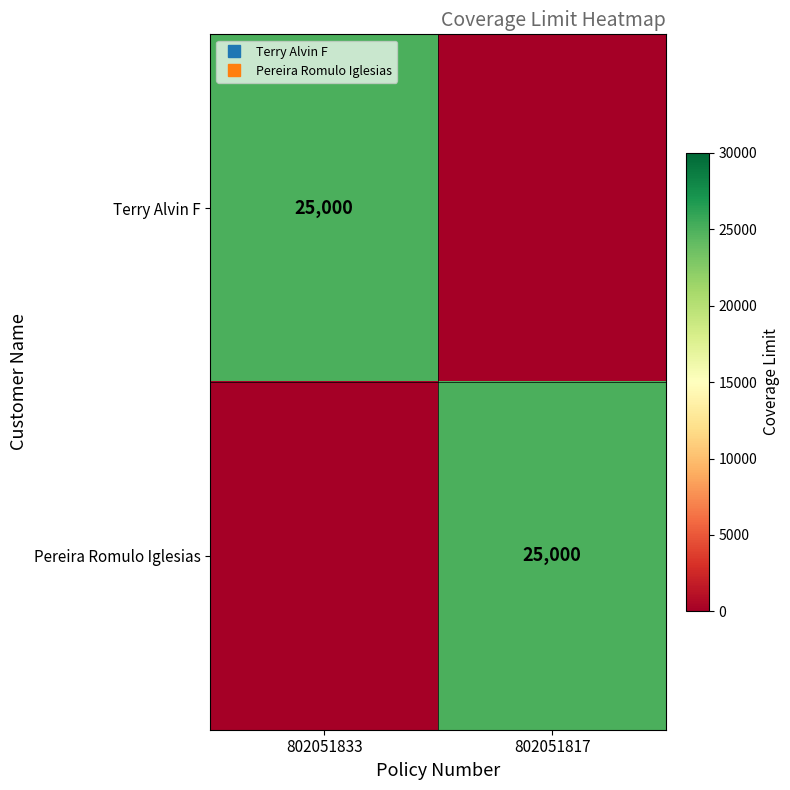

True or false: Terry Alvin F has a value of 25000 at 802051833.

True